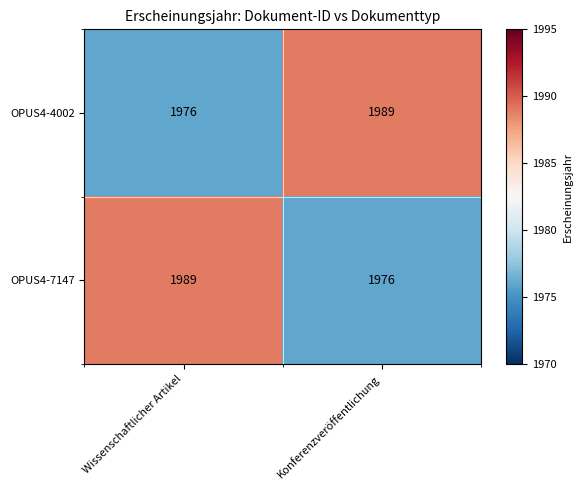

What value does the OPUS4-7147 series have at Konferenzveröffentlichung?

1976